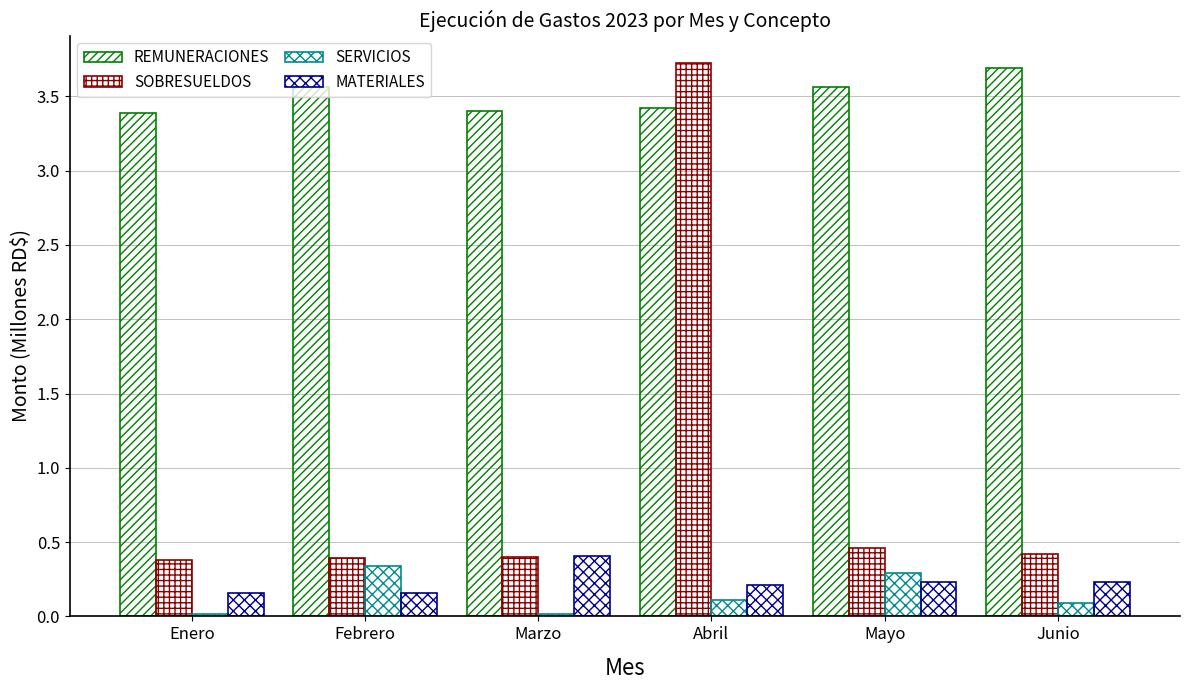

Are the bars horizontal?

No